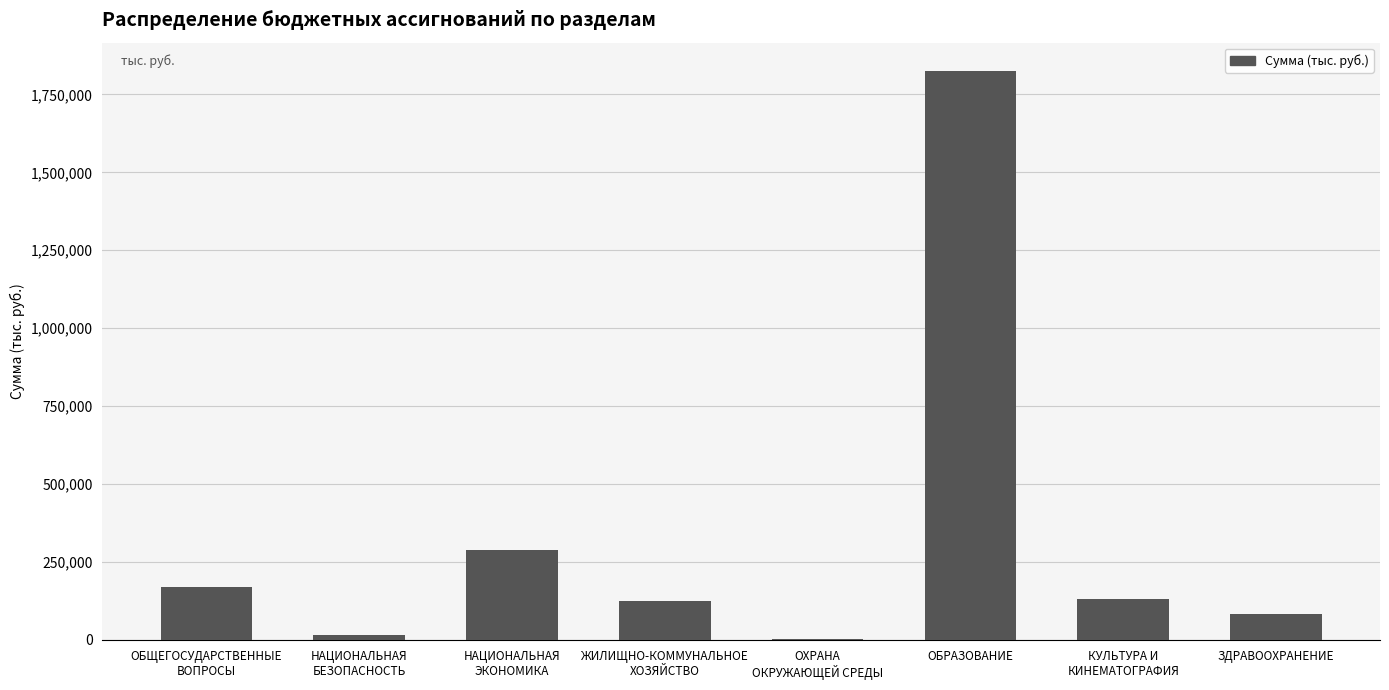

Reading left to right, transcribe all the data shown in this chart.

ОБЩЕГОСУДАРСТВЕННЫЕ
ВОПРОСЫ=169347.9	НАЦИОНАЛЬНАЯ
БЕЗОПАСНОСТЬ=15953.9	НАЦИОНАЛЬНАЯ
ЭКОНОМИКА=287329.2	ЖИЛИЩНО-КОММУНАЛЬНОЕ
ХОЗЯЙСТВО=123142.9	ОХРАНА
ОКРУЖАЮЩЕЙ СРЕДЫ=2344.6	ОБРАЗОВАНИЕ=1824891.6	КУЛЬТУРА И
КИНЕМАТОГРАФИЯ=131471.5	ЗДРАВООХРАНЕНИЕ=82677.4